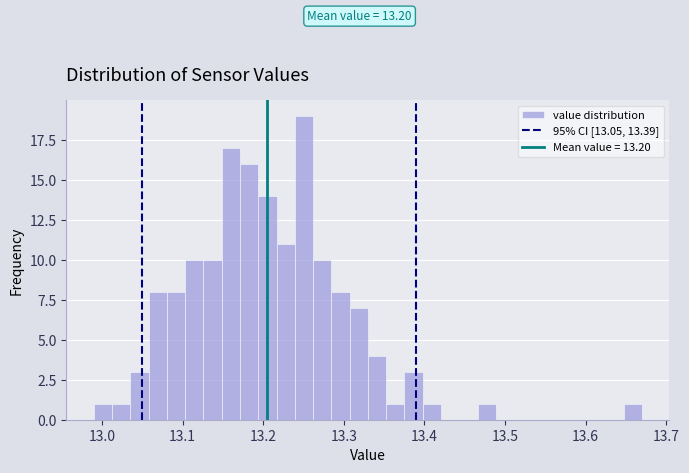

Around what value on the x-axis is the tallest bar? Give the approximate position of its centre, as read against the axis.

13.25